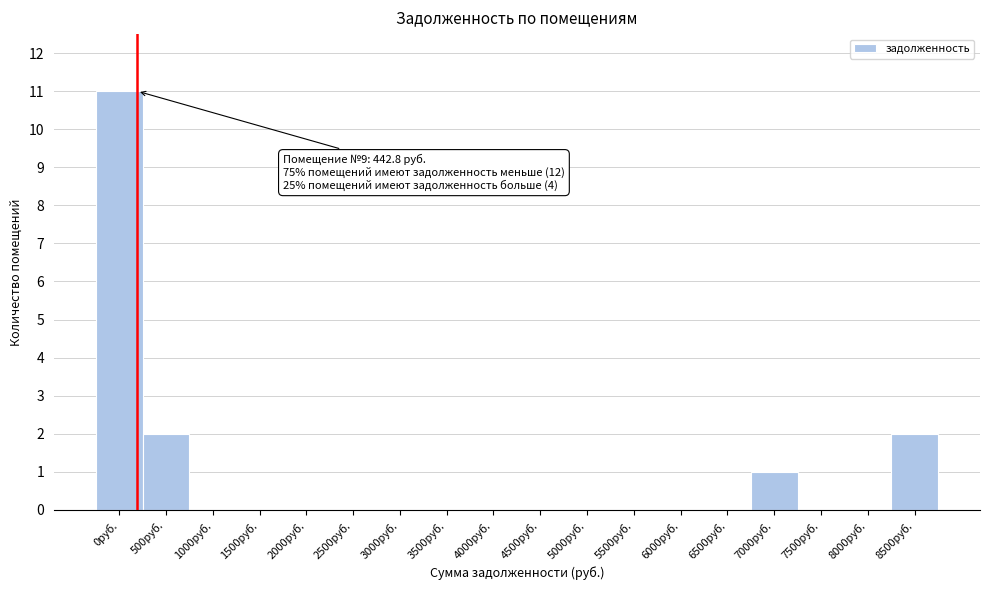

Reading left to right, list all the values displayed in this chart.

0руб.=11	500руб.=2	1000руб.=0	1500руб.=0	2000руб.=0	2500руб.=0	3000руб.=0	3500руб.=0	4000руб.=0	4500руб.=0	5000руб.=0	5500руб.=0	6000руб.=0	6500руб.=0	7000руб.=1	7500руб.=0	8000руб.=0	8500руб.=2